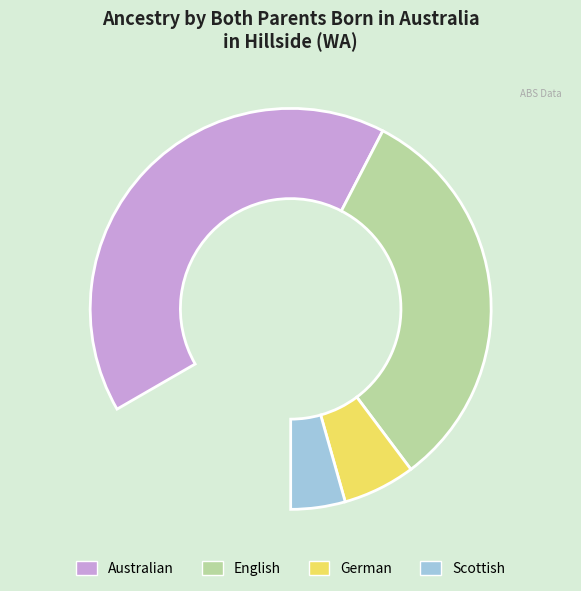

What is the change in value from Australian to German?

-24